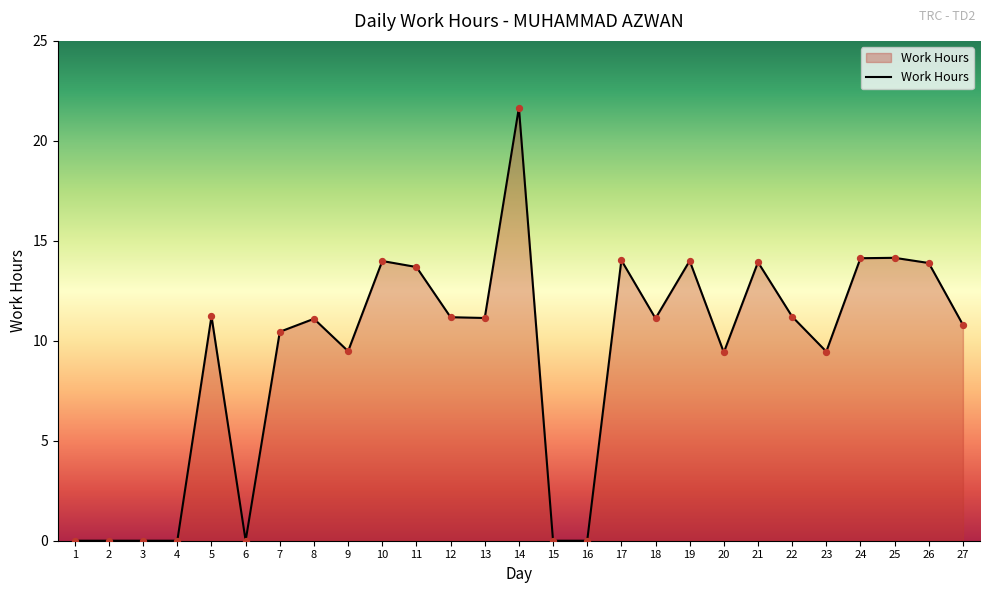

Which has a higher value, 2 or 21?

21